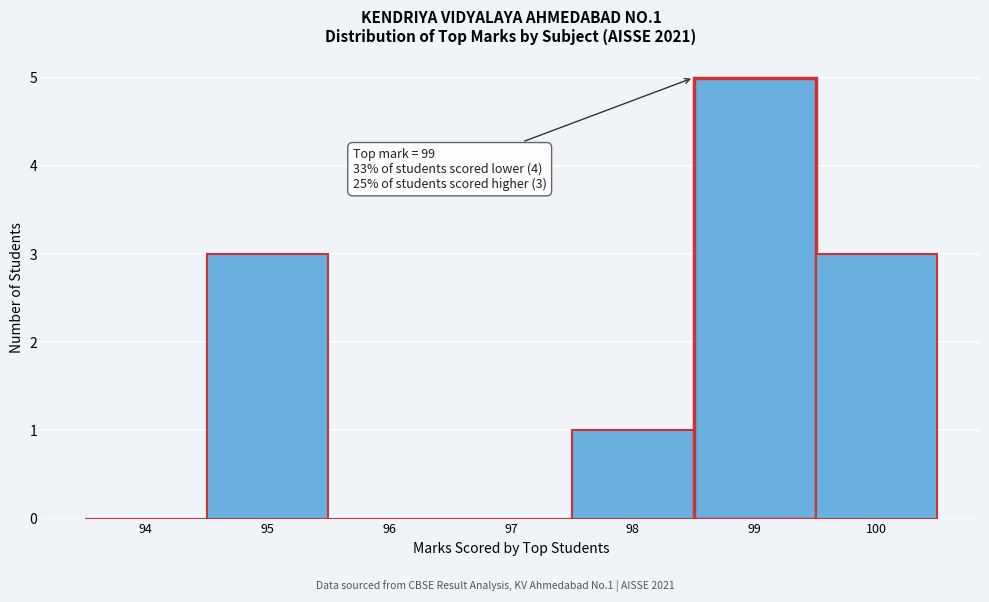

Reading left to right, extract all data points from this chart.

94=0	95=3	96=0	97=0	98=1	99=5	100=3